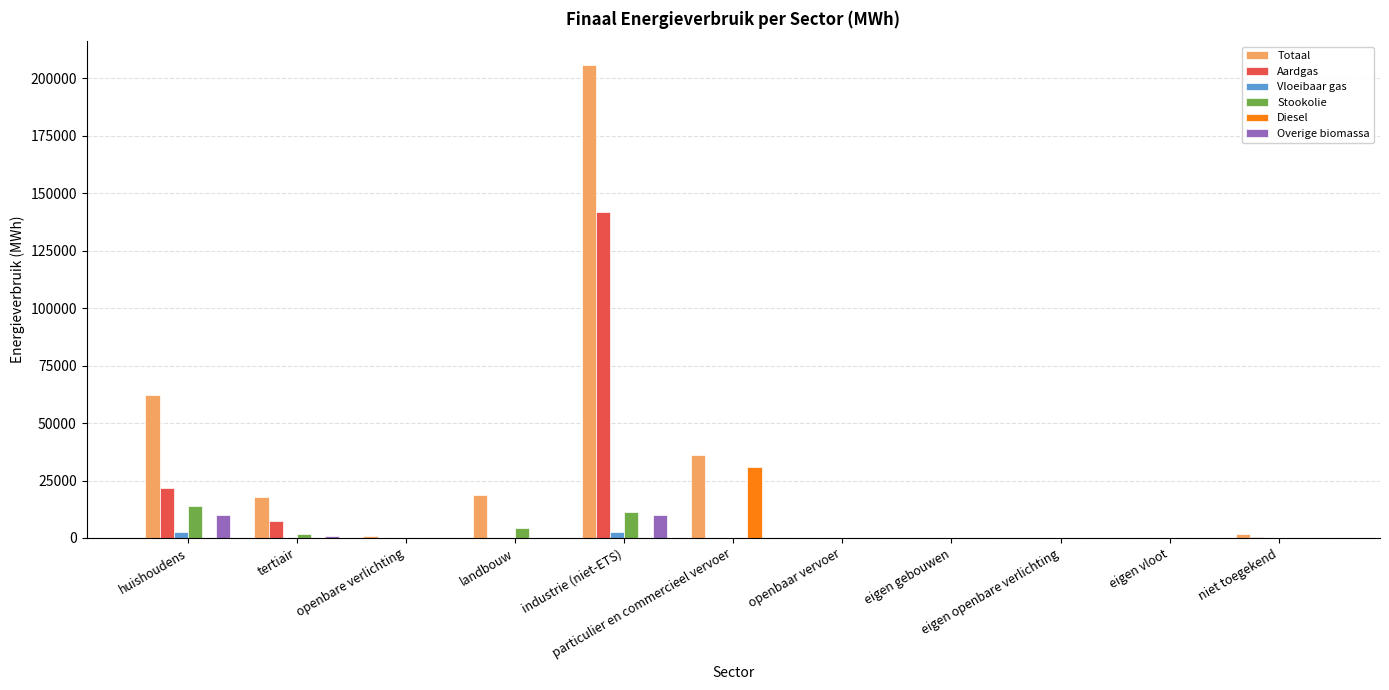

What is the maximum value shown in the chart?

205868.3